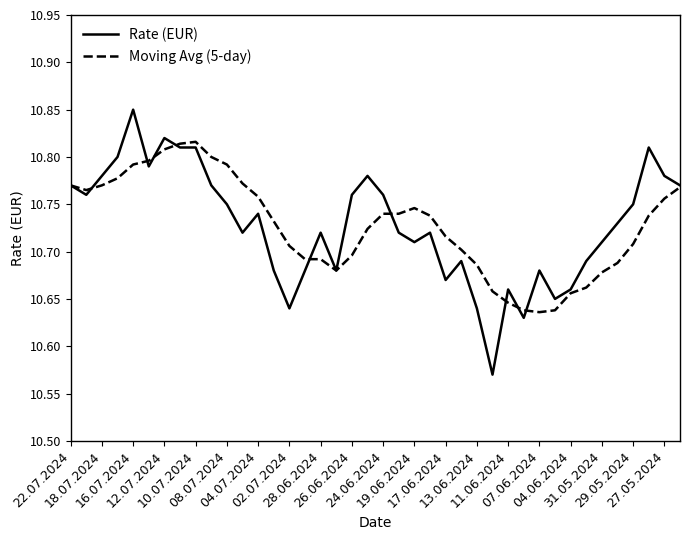

Rank the series by their maximum value, from highest to lowest.

Rate (EUR), Moving Avg (5-day)